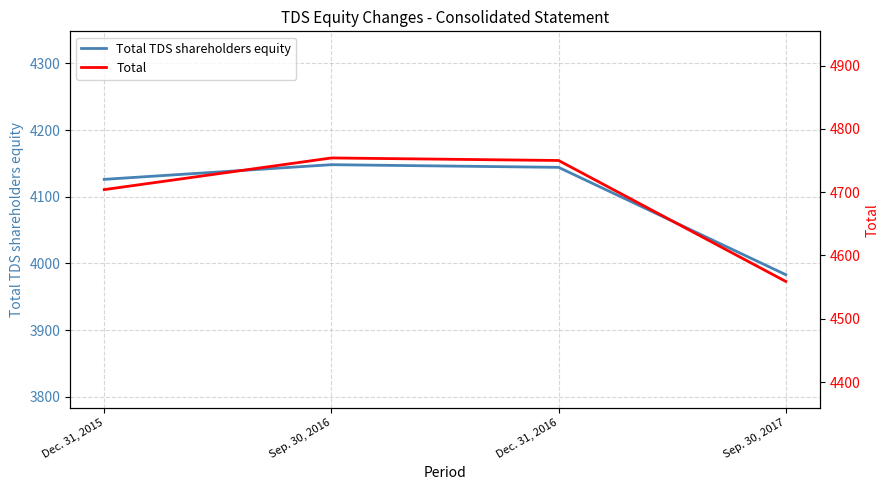

What is the difference between the maximum and minimum values in the Total series?

195